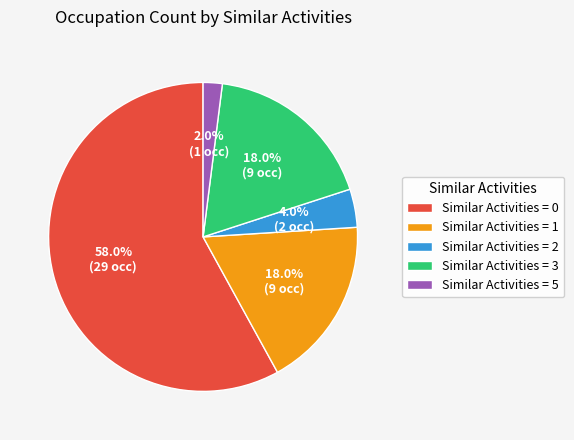

Which has a higher value, Similar Activities = 3 or Similar Activities = 5?

Similar Activities = 3